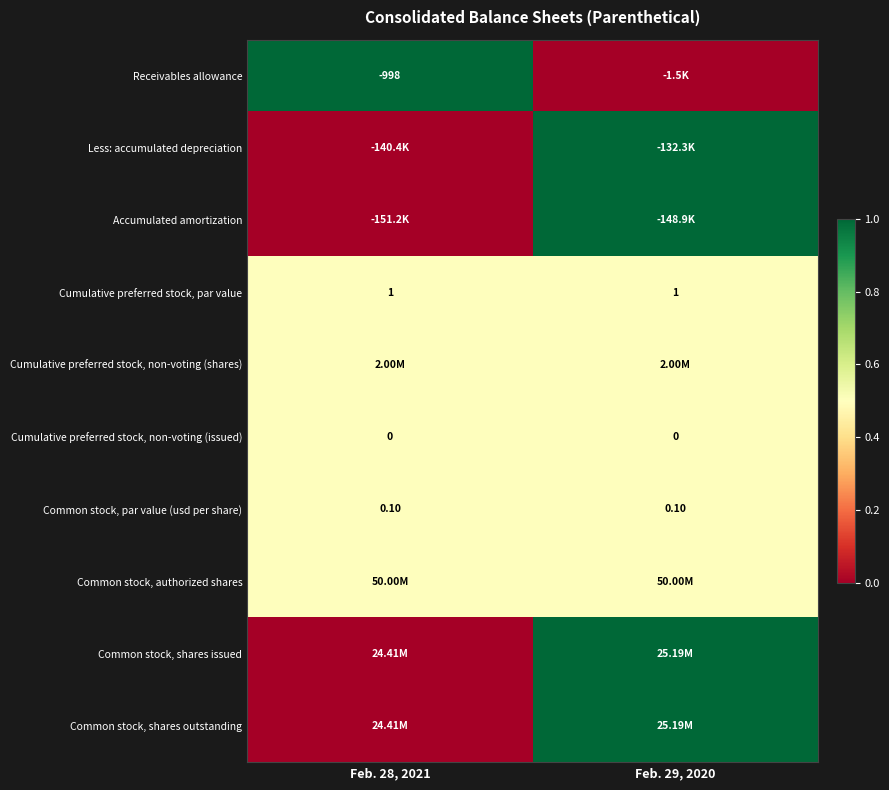

What is the average value of the Cumulative preferred stock, par value series?

1.0